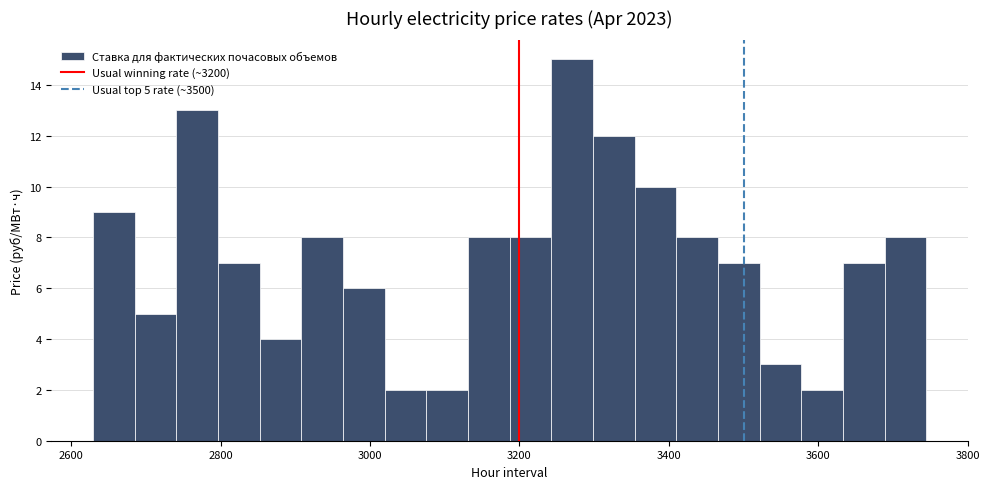

Around what value on the x-axis is the tallest bar? Give the approximate position of its centre, as read against the axis.

3280